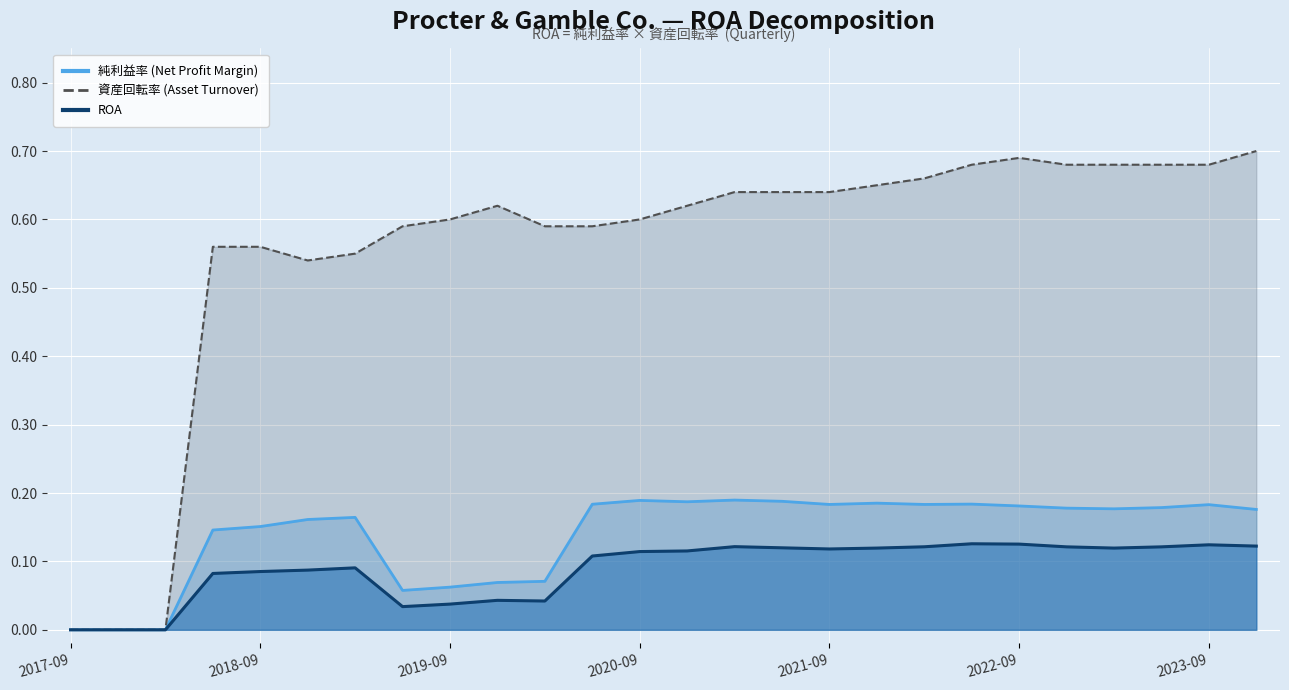

Which series has the largest total across all categories?

資産回転率